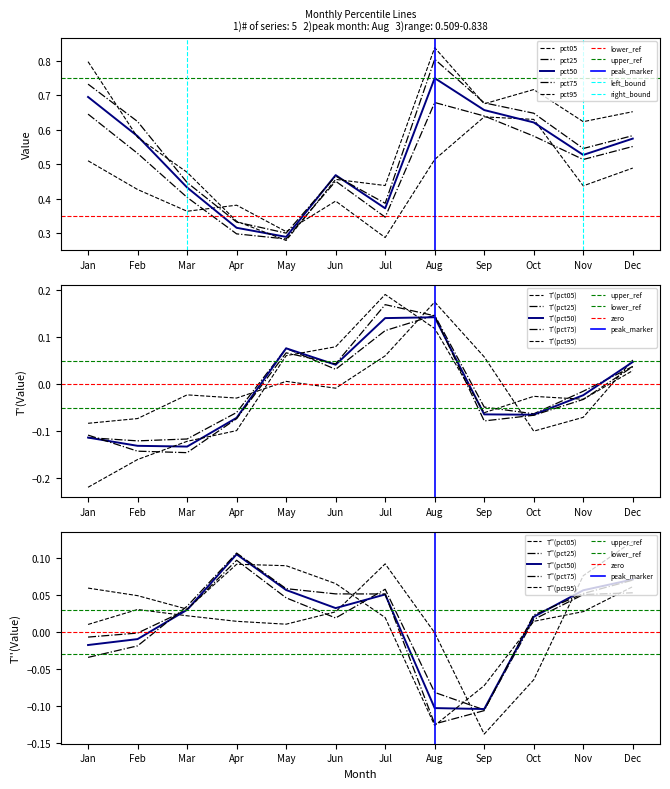

The value of pct05 at Jan is 0.5. True or false?

True